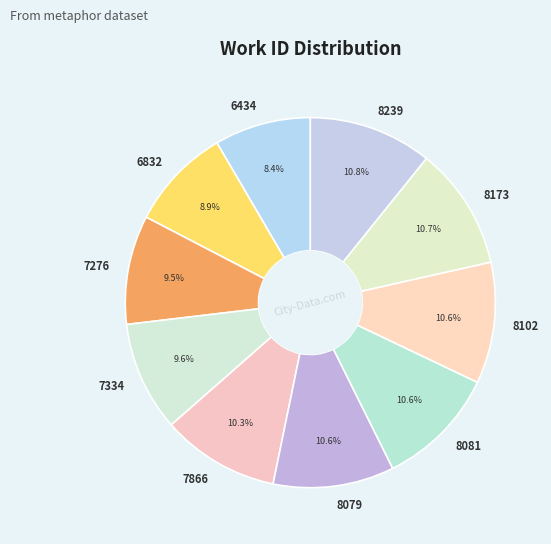

Combined, what portion of the pie is 8173 and 8102?

21.3%